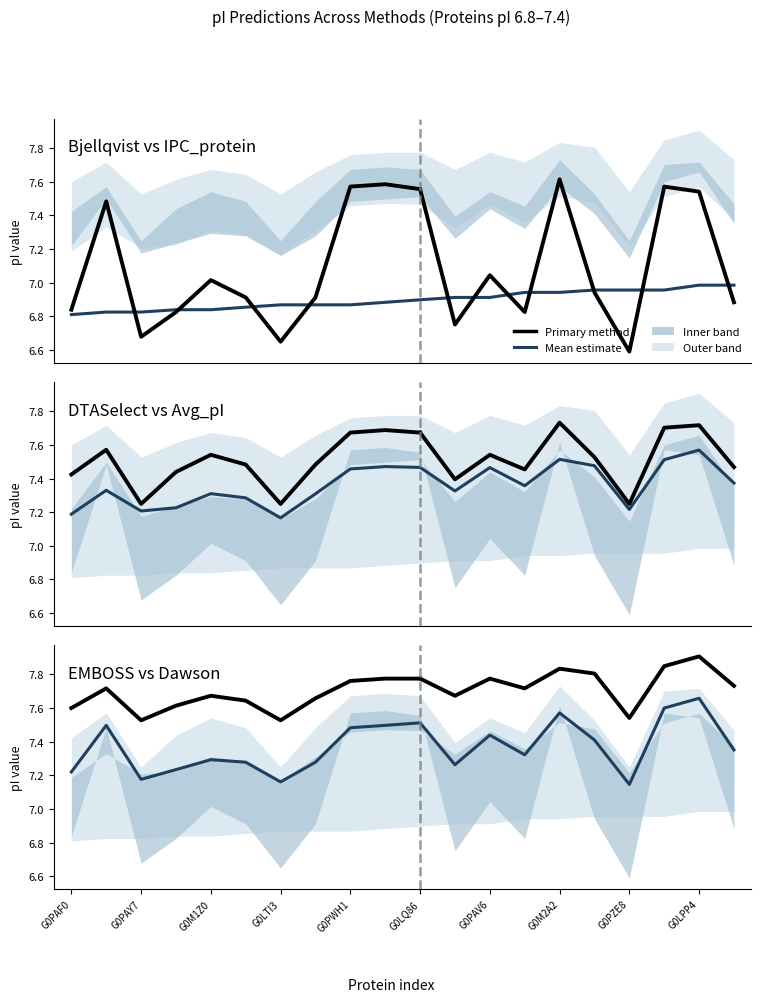

Which category has the highest value in the IPC_protein series?

G0LPP4